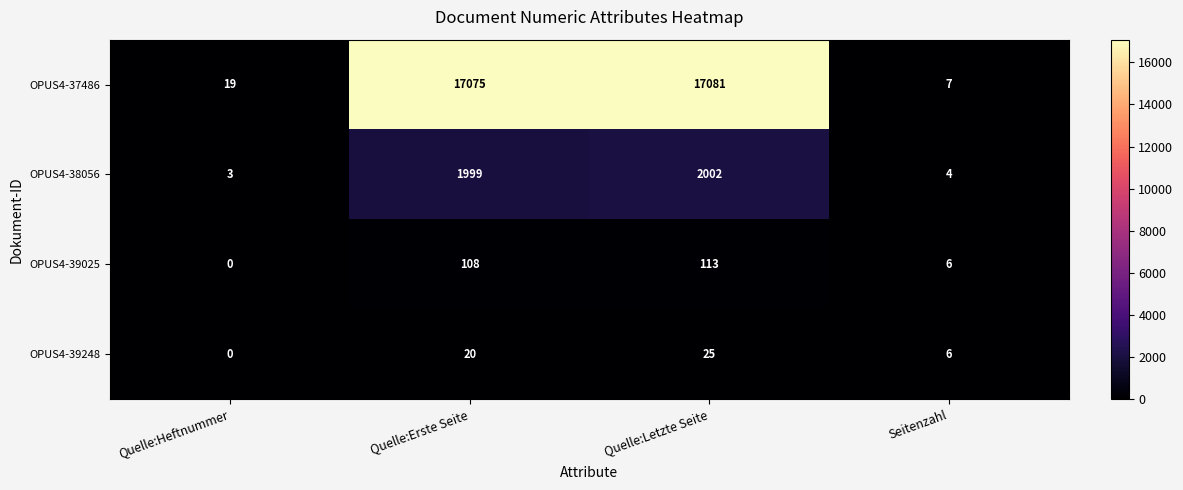

List the labels in order of OPUS4-37486 value, smallest first.

Seitenzahl, Quelle:Heftnummer, Quelle:Erste Seite, Quelle:Letzte Seite